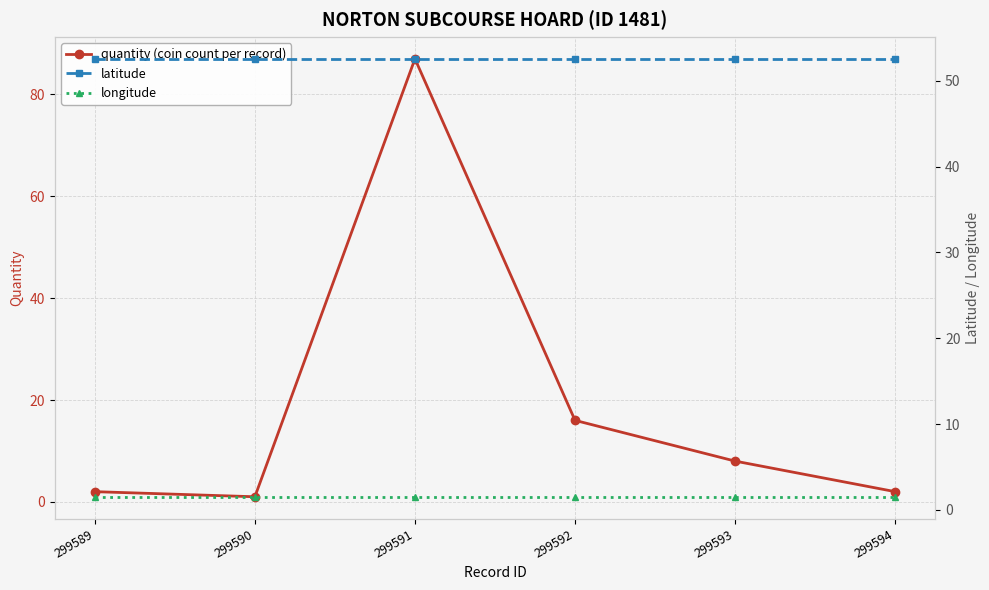

List the series in order of their overall mean, lowest first.

longitude, quantity (coin count per record), latitude